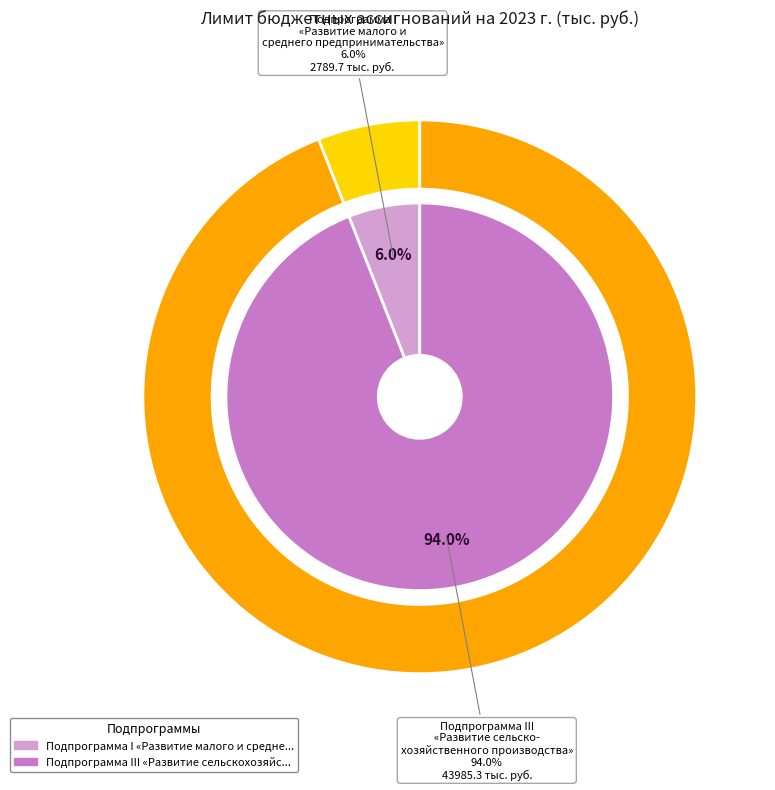

Is it true that Подпрограмма I «Развитие малого и среднего предпринимательства» is 6% of the pie?

True